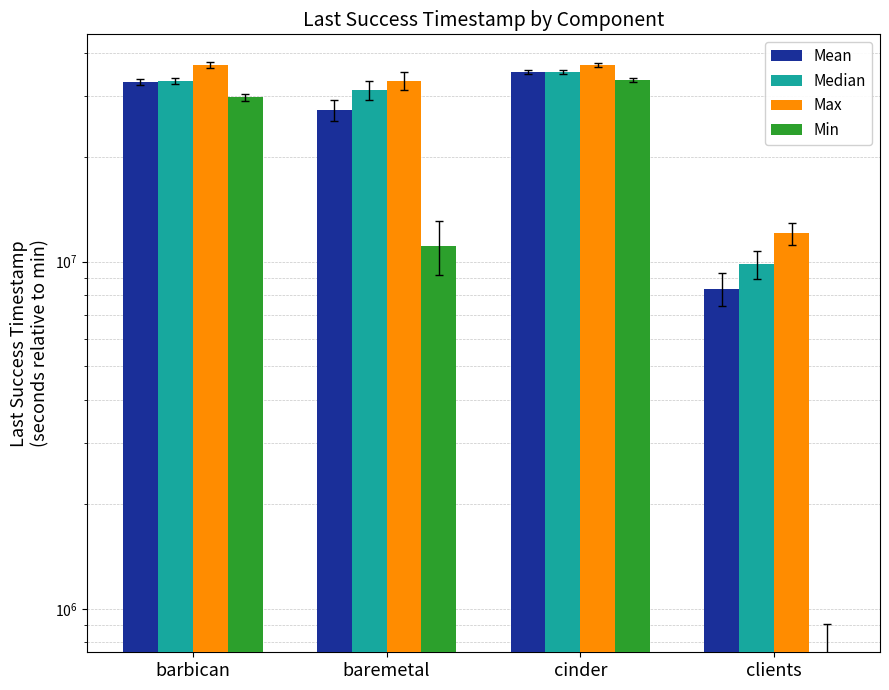

How many values in the Min series are below 29736754?

2